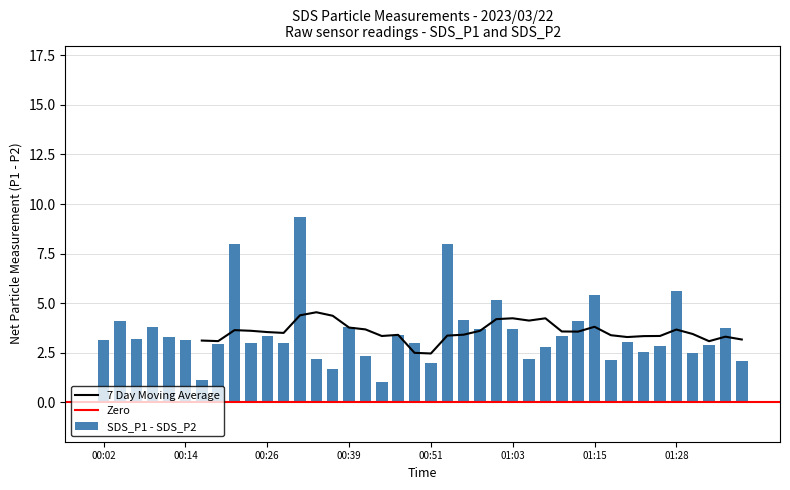

List the labels in order of value, largest first.

00:31, 00:53, 00:21, 01:28, 01:15, 01:01, 00:56, 00:04, 01:13, 00:39, 00:09, 01:35, 00:58, 01:03, 00:46, 01:11, 00:26, 00:12, 00:07, 00:14, 00:02, 01:20, 00:29, 00:48, 00:24, 00:19, 01:33, 01:25, 01:08, 01:23, 01:30, 00:41, 00:34, 01:06, 01:18, 01:37, 00:51, 00:36, 00:16, 00:43